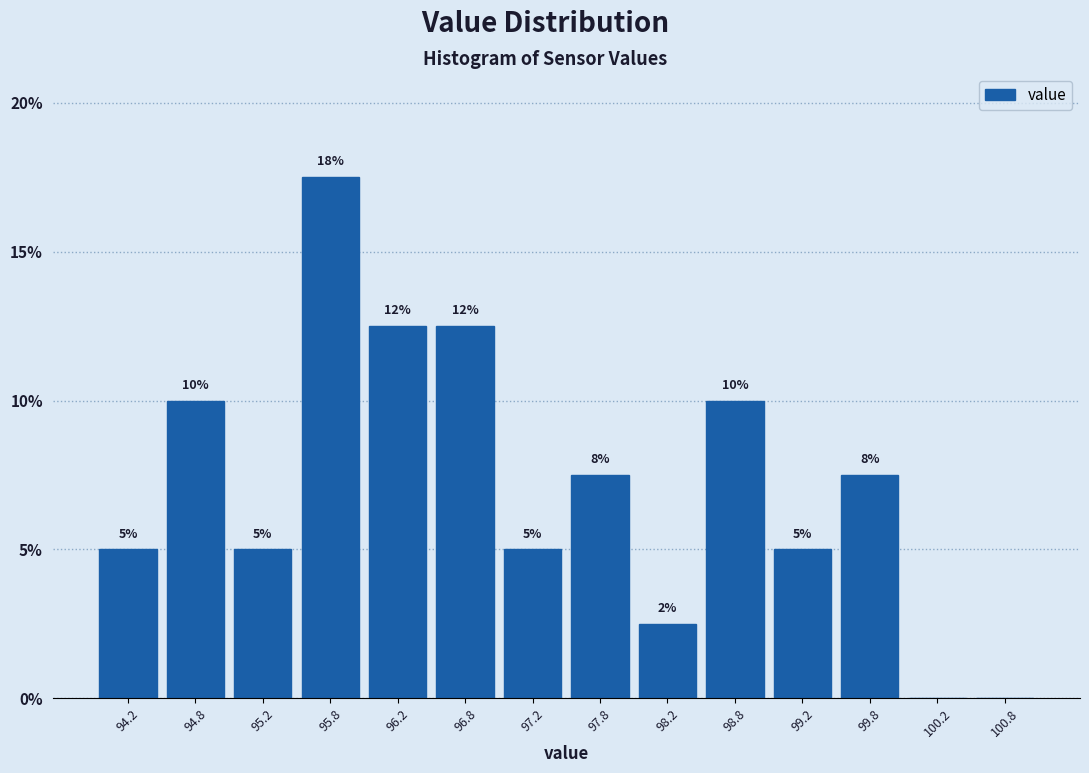

Over which range of the x-axis is the bar tallest?

95.5 to 96.0